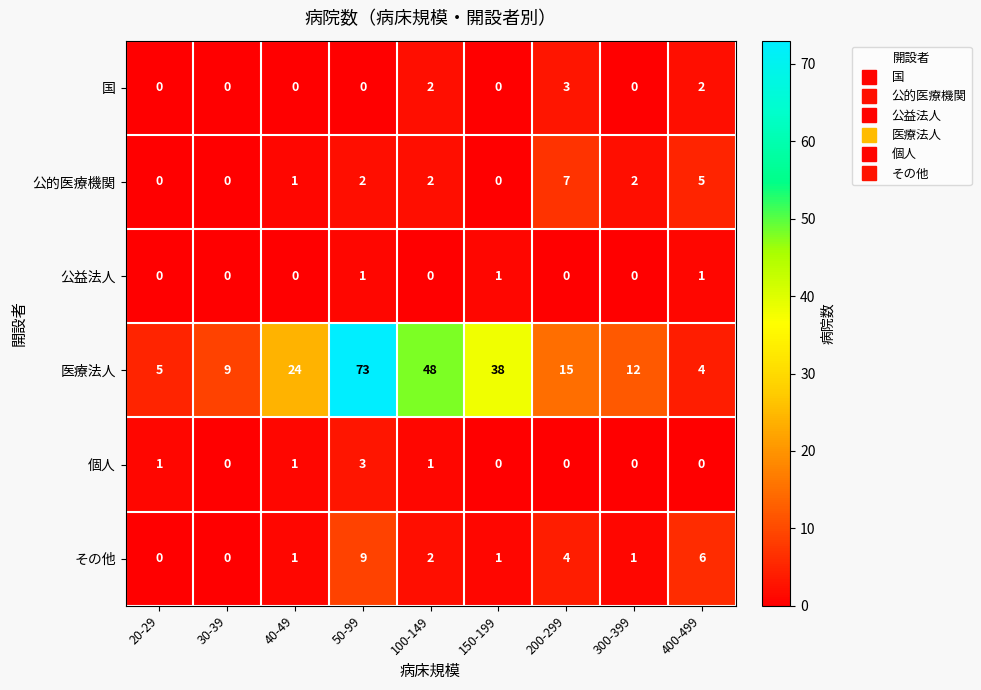

What is the difference between the maximum and minimum values in the 医療法人 series?

69